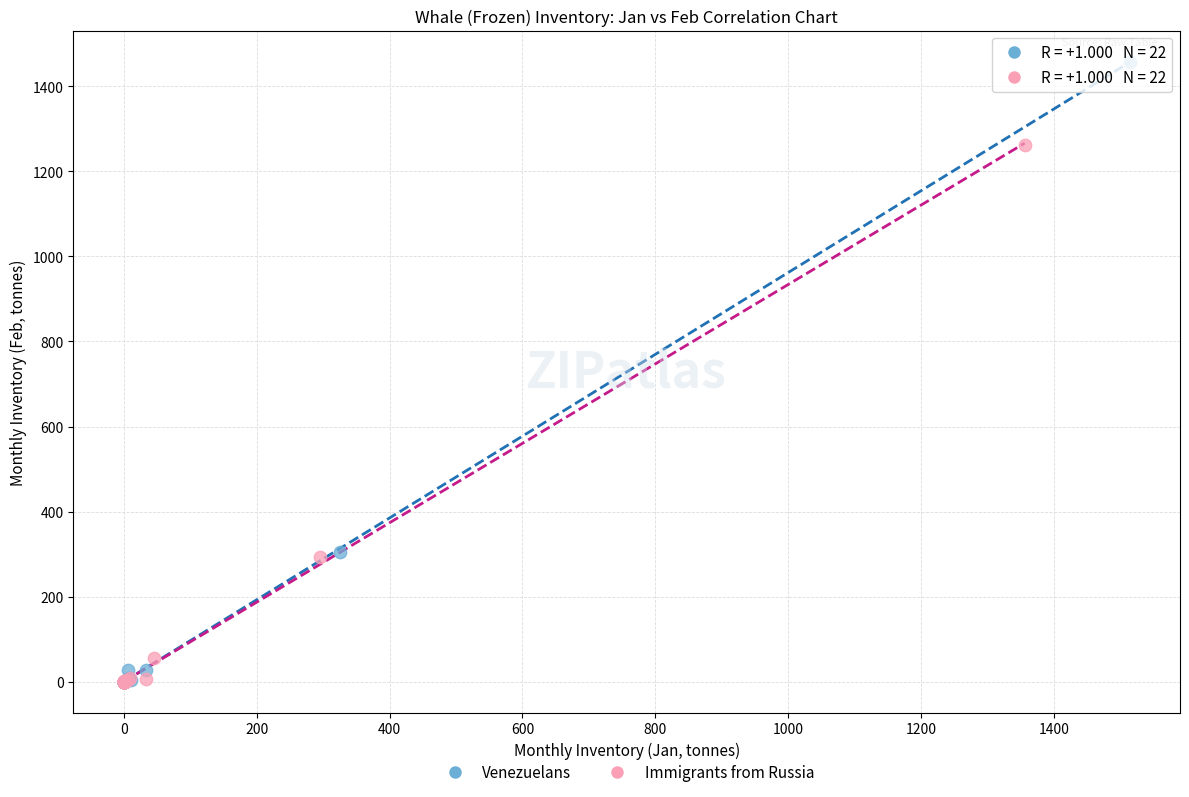

Which series reaches the maximum Y coordinate?

Venezuelans